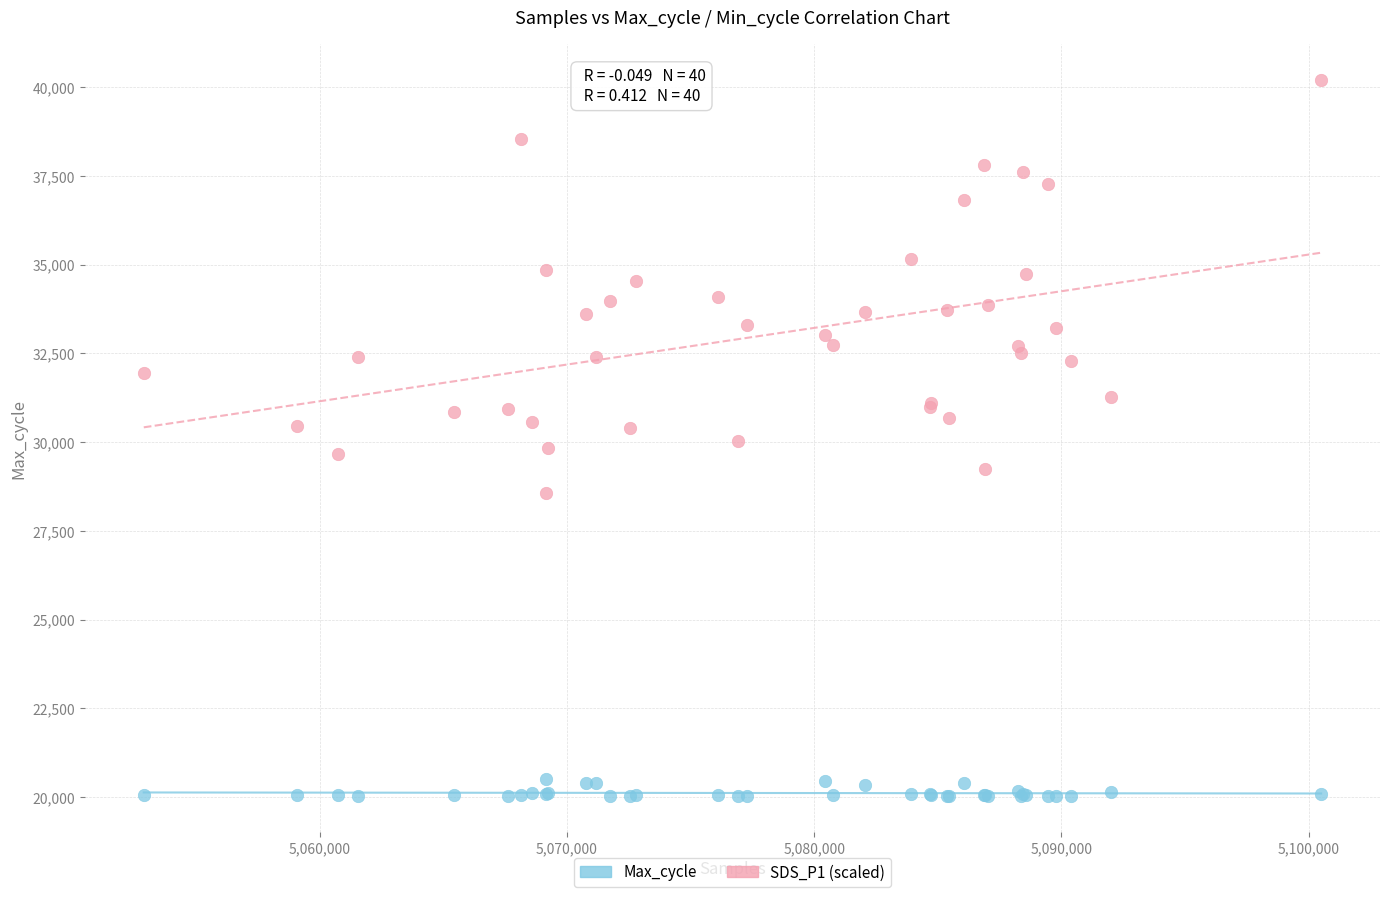

Which series reaches the minimum Y coordinate?

Max_cycle